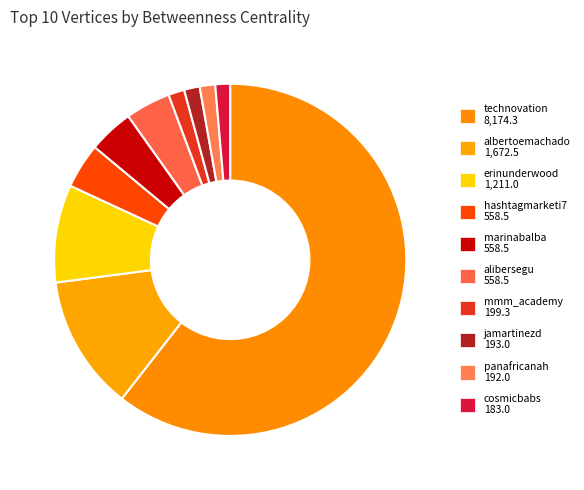

Which has a higher value, alibersegu or mmm_academy?

alibersegu